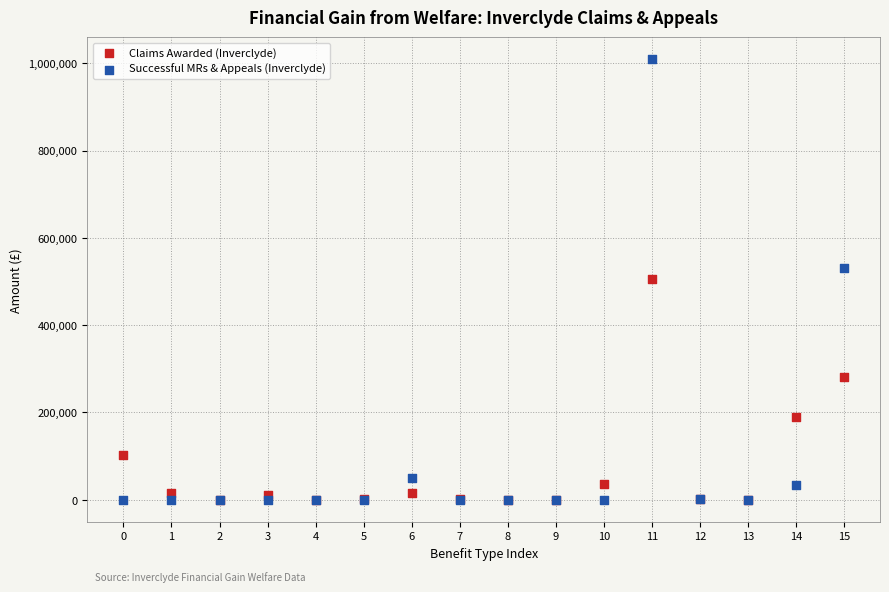

What are all the series names shown in the legend?

Claims Awarded (Inverclyde), Successful MRs & Appeals (Inverclyde)